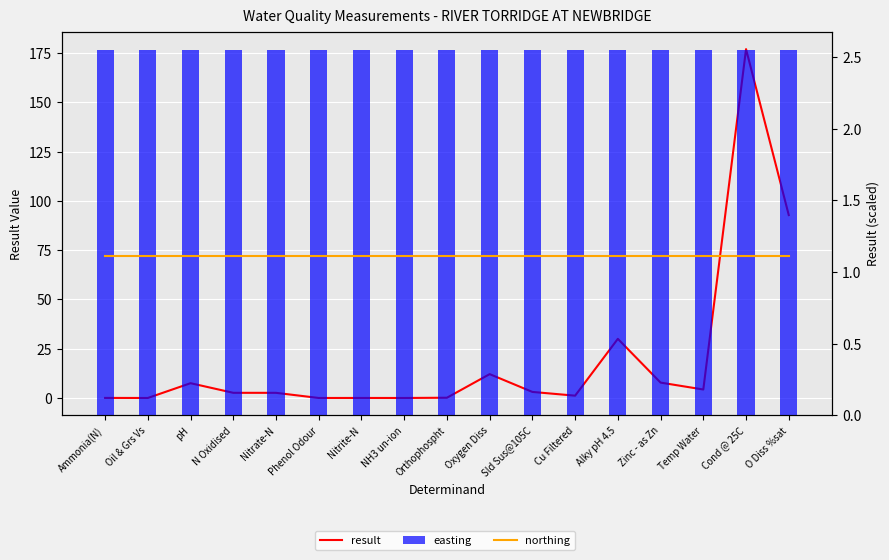

Where is result nearest to the value 88?

O Diss %sat